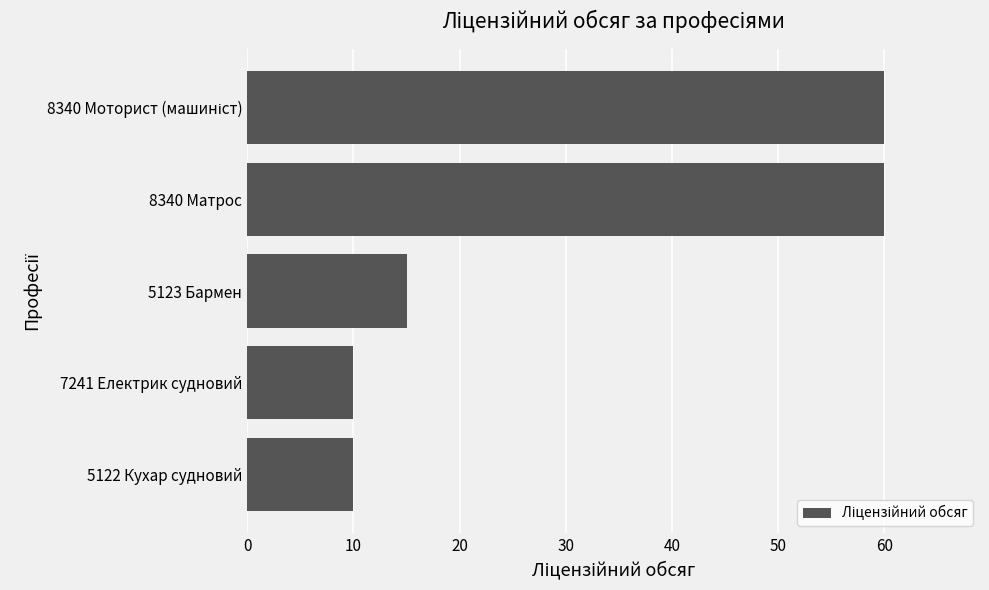

What is the difference between the second highest and second lowest values?

50